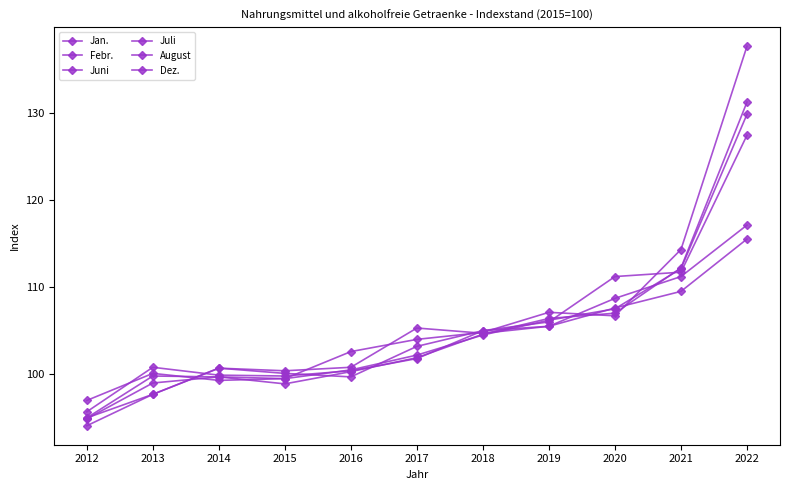

Read the Juli value at 2019.

106.2